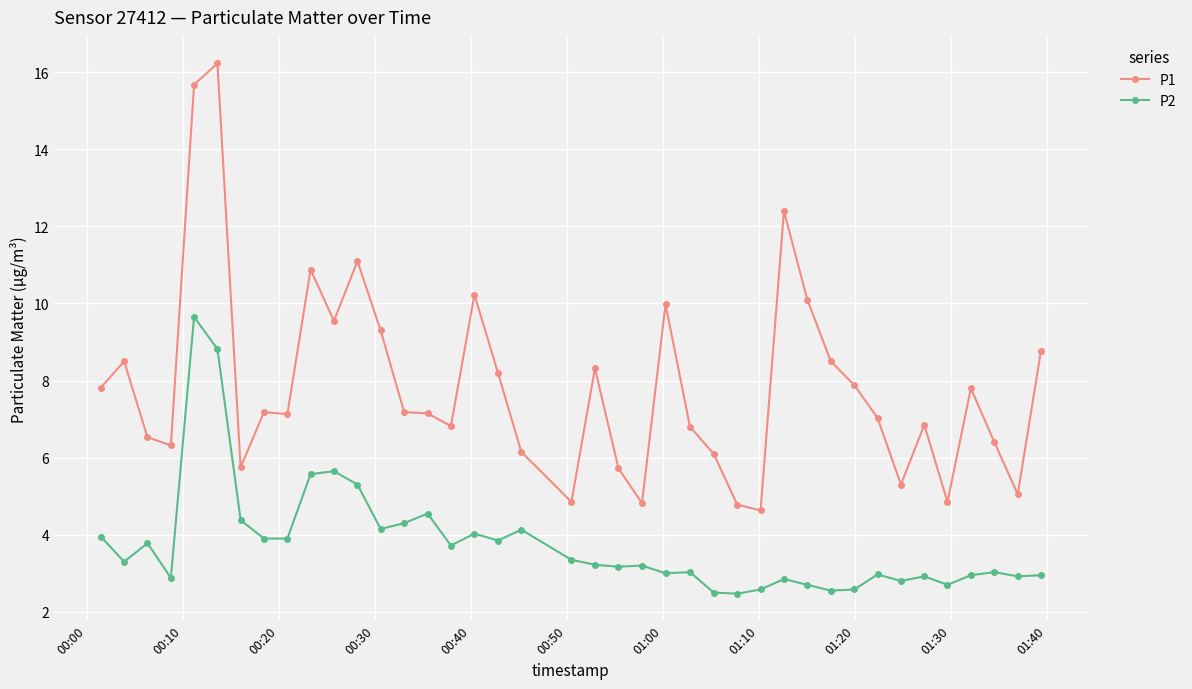

What is the value of the P1 point at the 26th from the left?

6.1